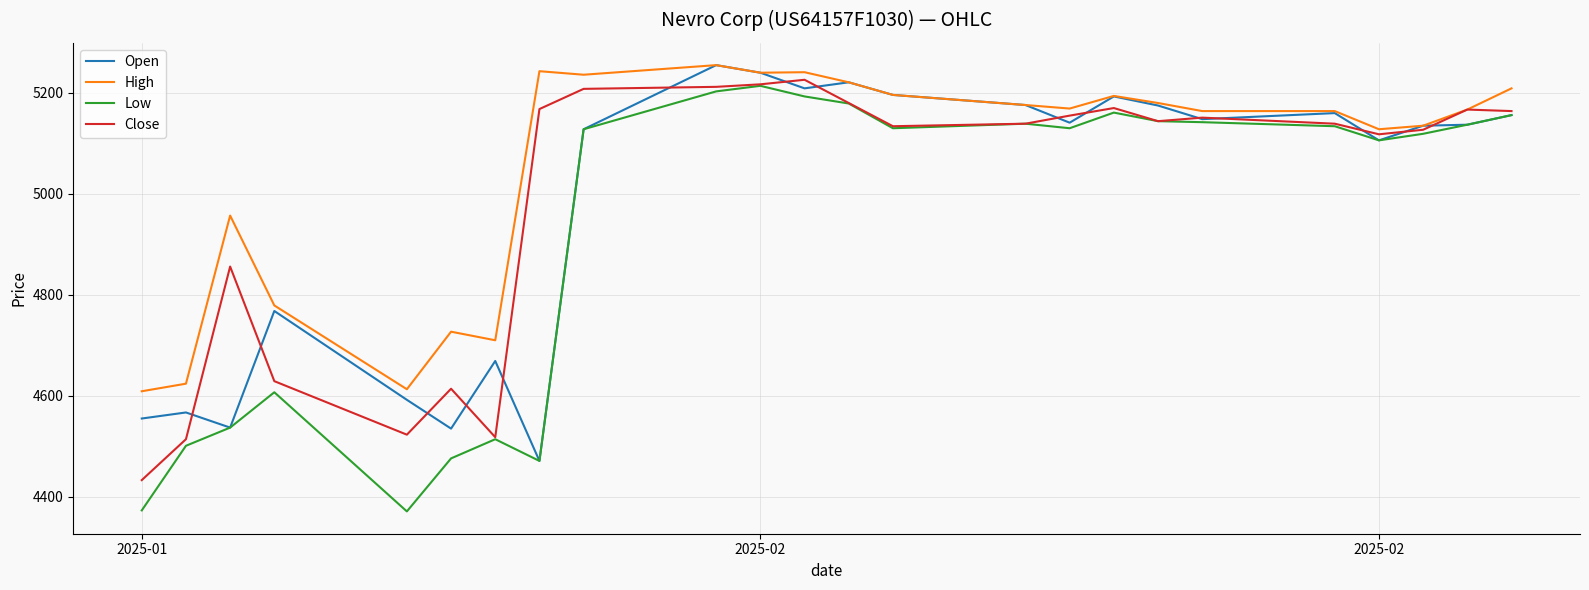

What is the minimum value for Close?

4433